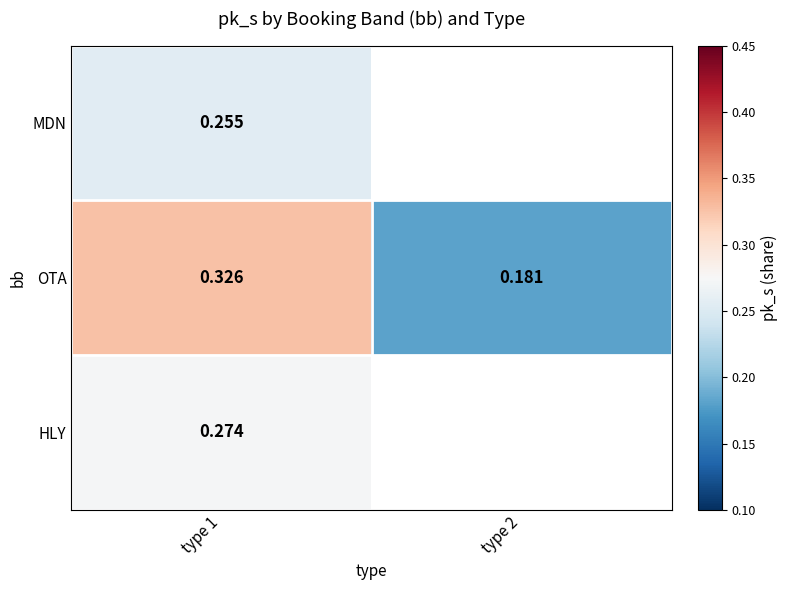

Rank the series at type 1 from highest to lowest value.

OTA, HLY, MDN